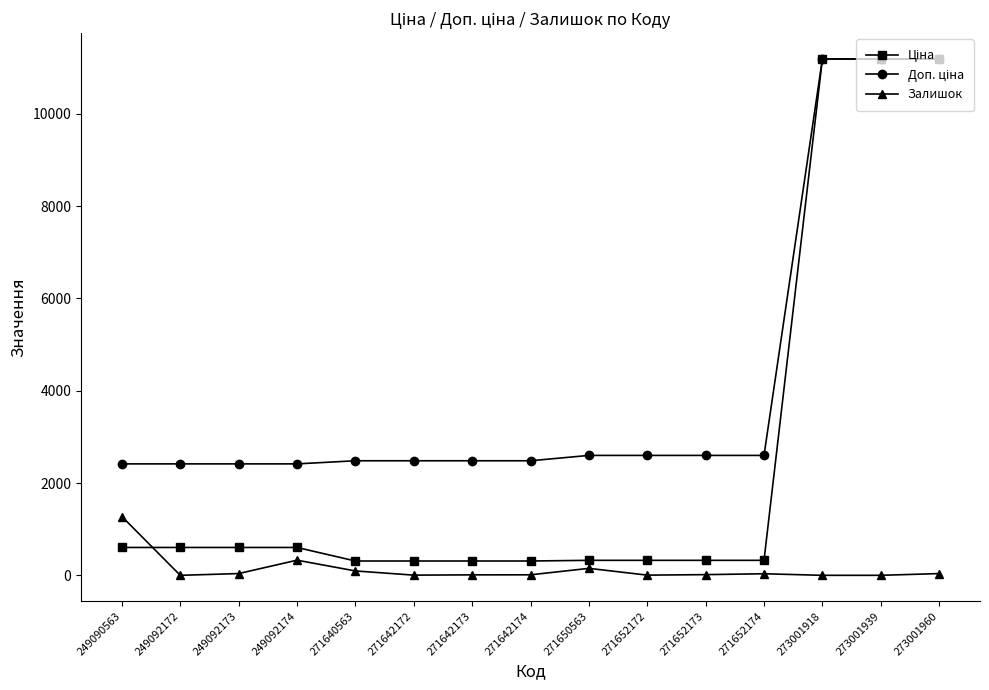

At how many categories does at least one series exceed 9938?

3